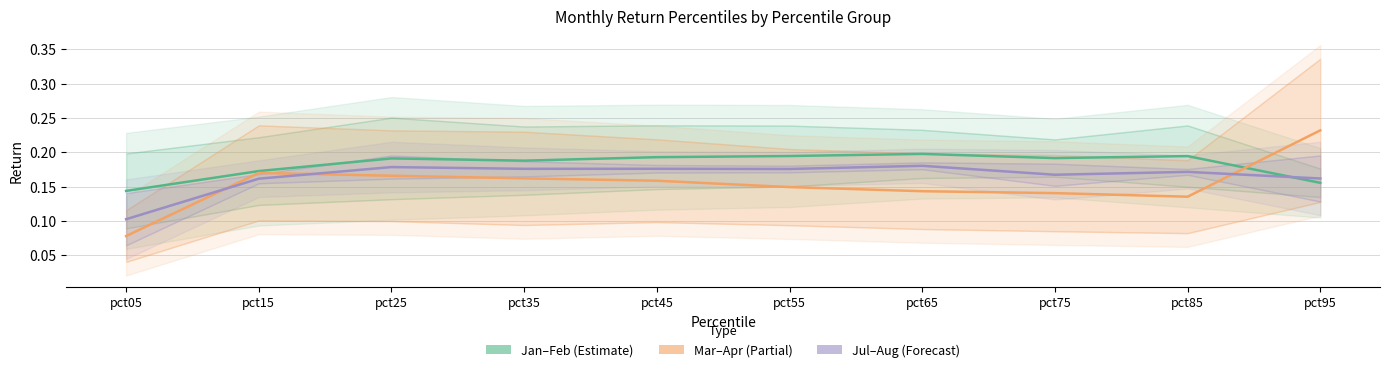

Where is Jul–Aug nearest to the value 0?

pct05